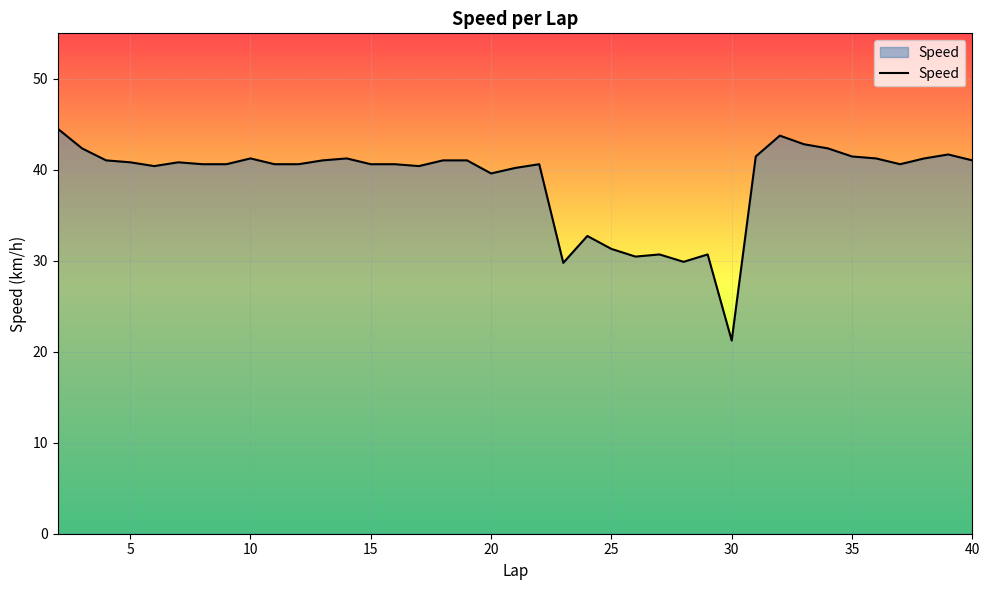

What is the smallest value displayed?

21.2